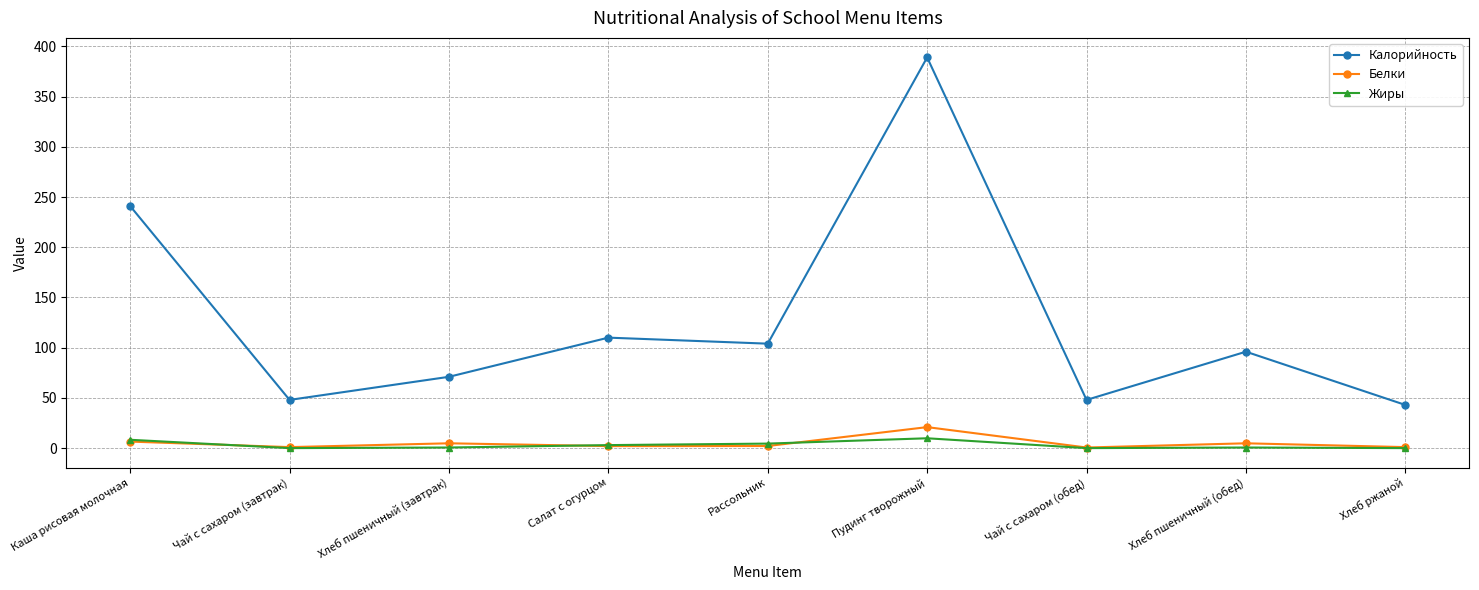

True or false: Калорийность has a value of 37.7 at Хлеб пшеничный (обед).

False